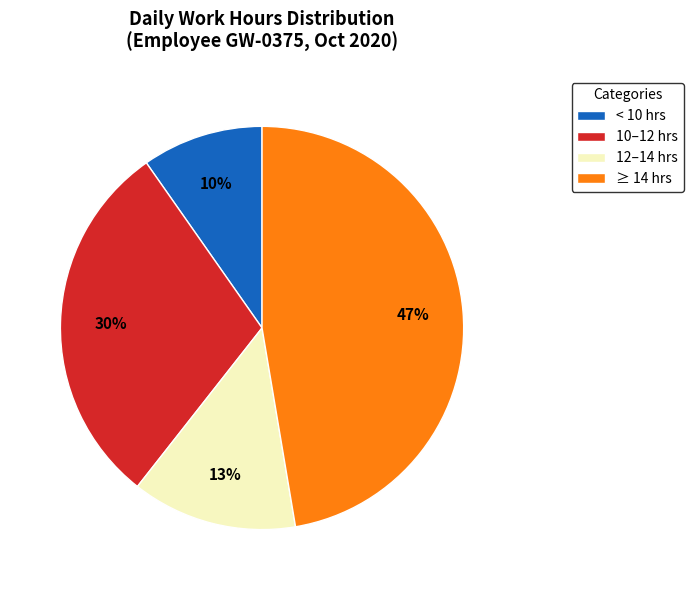

Do < 10 hrs and ≥ 14 hrs together represent more than half of the pie?

Yes